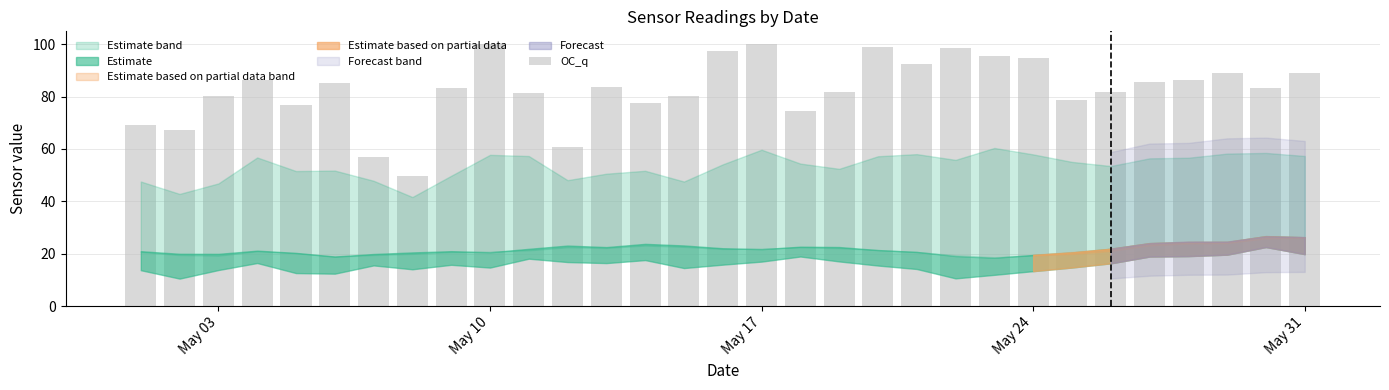

What is the maximum value shown in the chart?

99.9